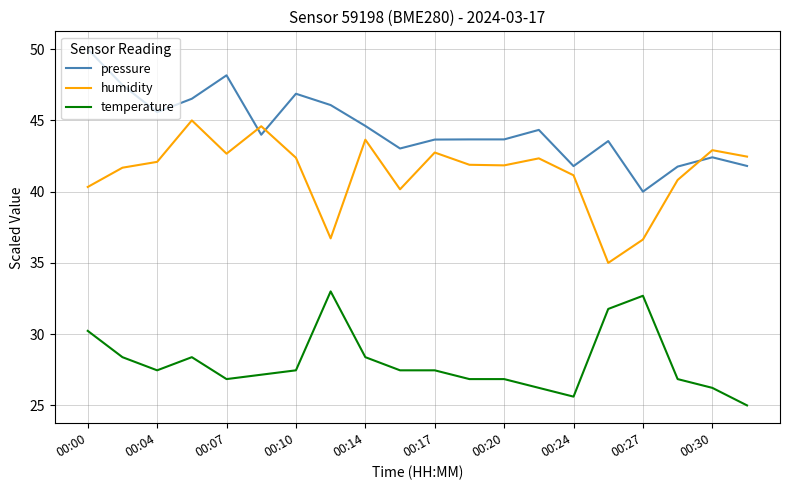

What is the highest value of the temperature series?

33.0